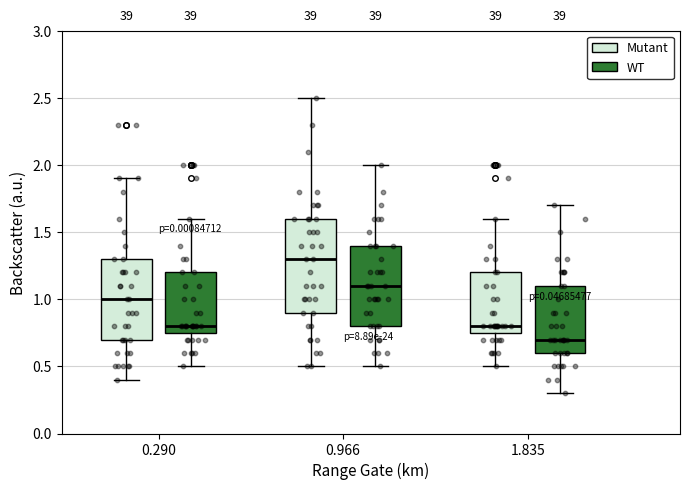

Which box has the lowest median line?

1.835 (WT)